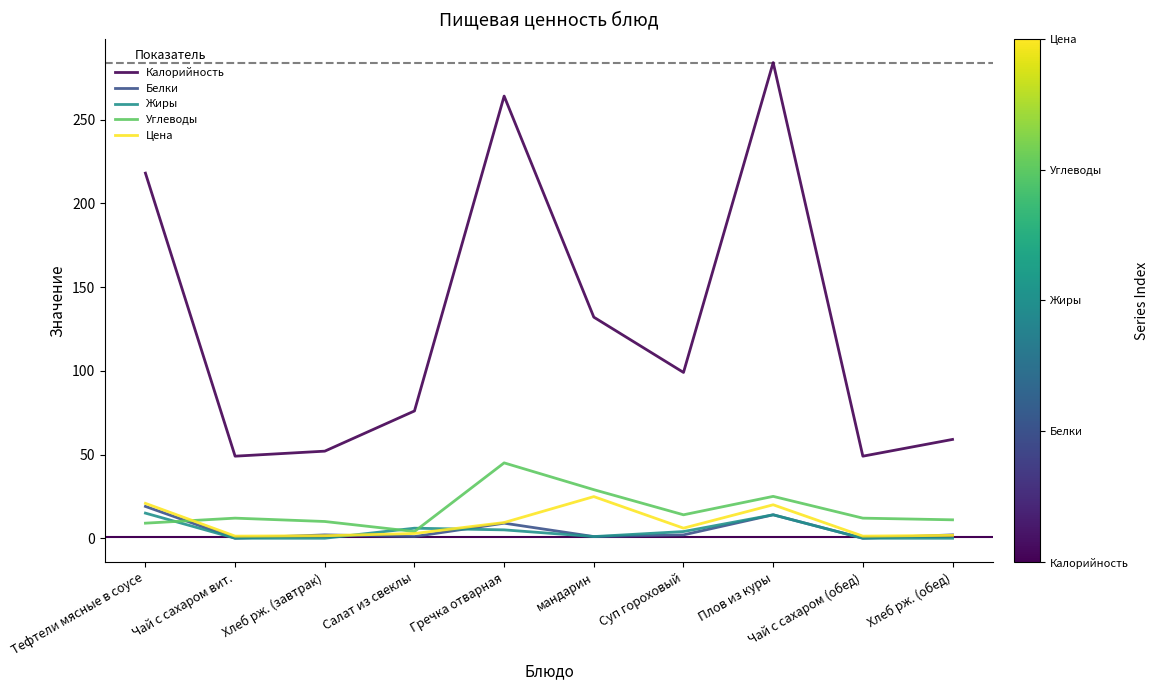

What is the difference between the maximum and second lowest values in the Жиры series?

15.0